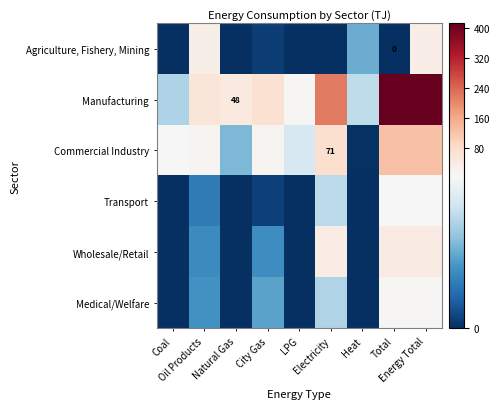

Rank the series by their maximum value, from highest to lowest.

Manufacturing, Commercial Industry, Wholesale/Retail, Agriculture, Fishery, Mining, Medical/Welfare, Transport